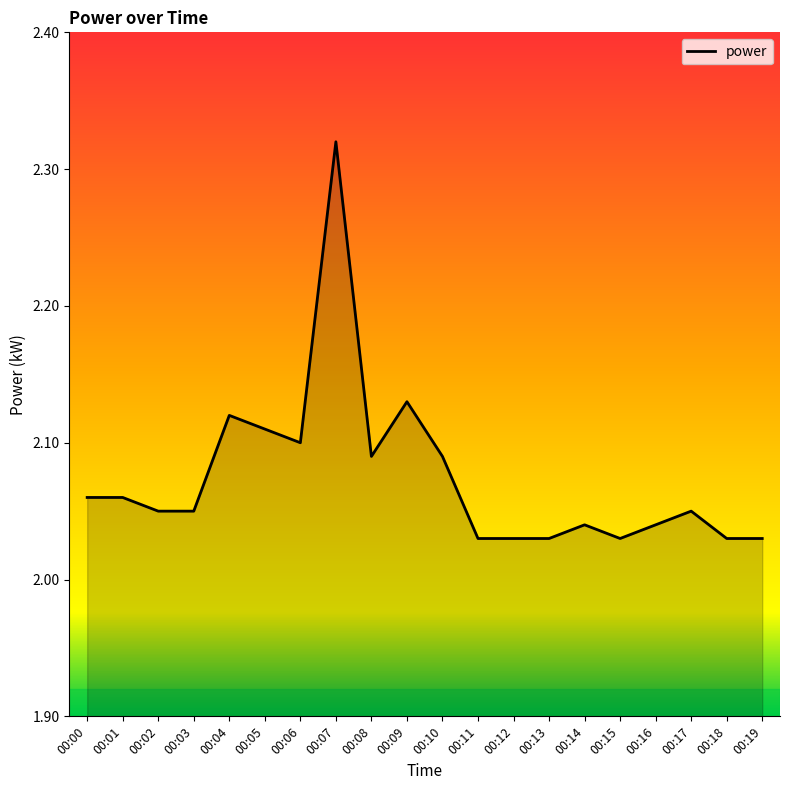

Does the chart display data point markers on the line(s)?

No